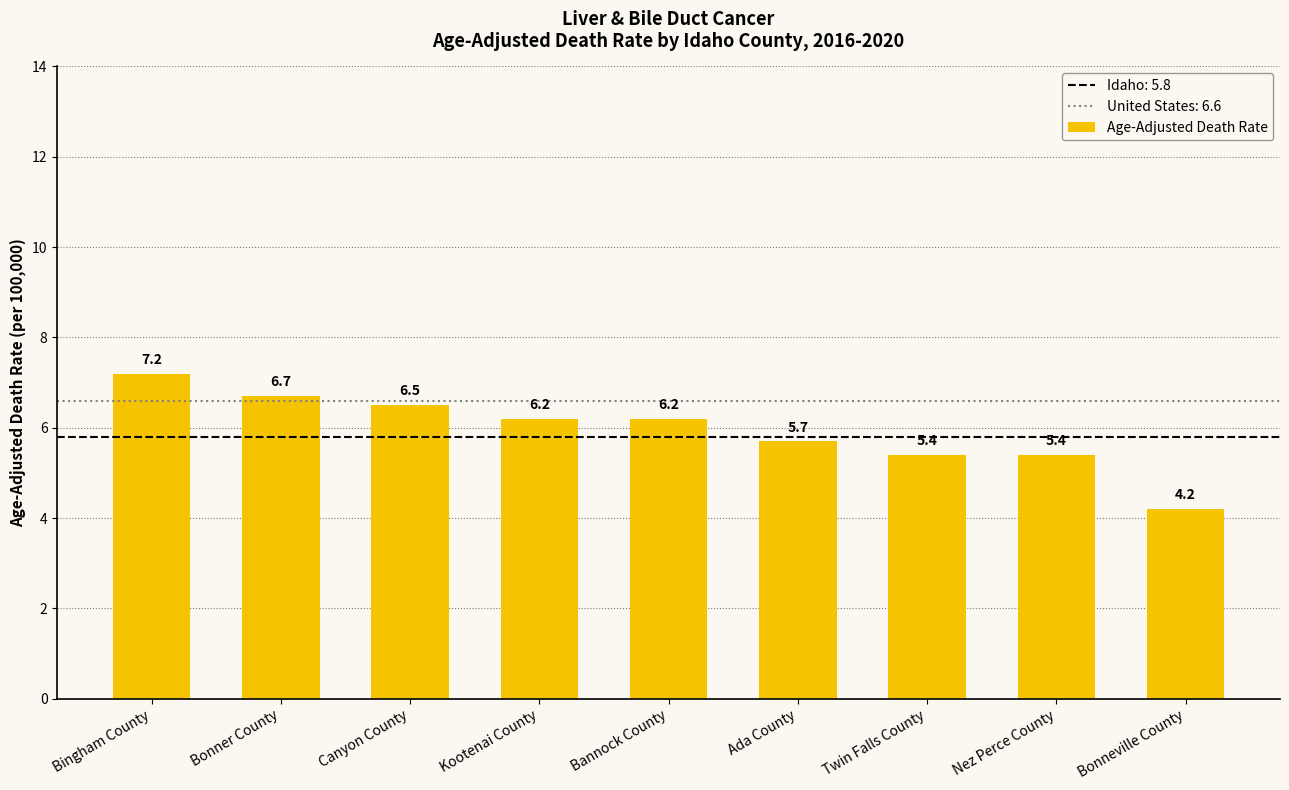

What is the sum of all values?

53.5